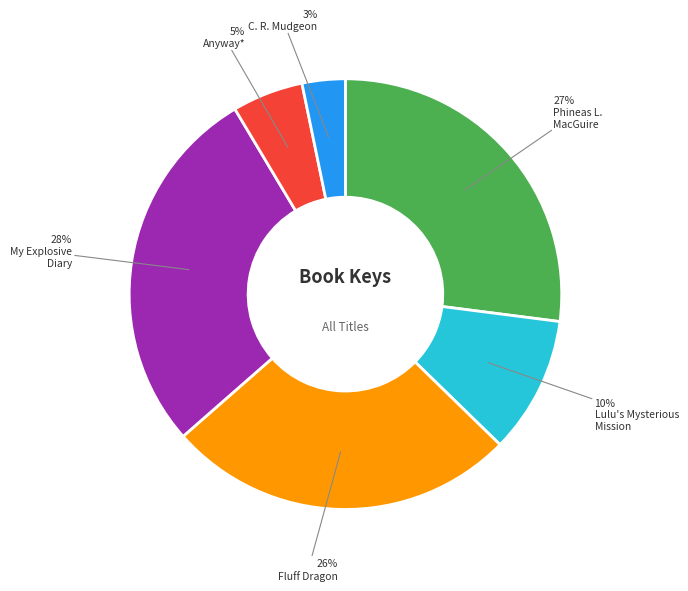

To the nearest percent, what is the difference between the largest and smallest slice percentages?

25%